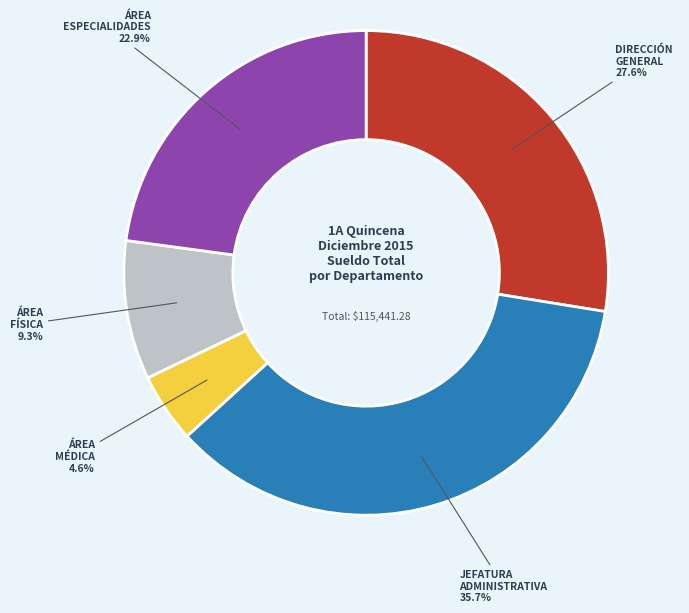

Is there a majority slice in this chart?

No